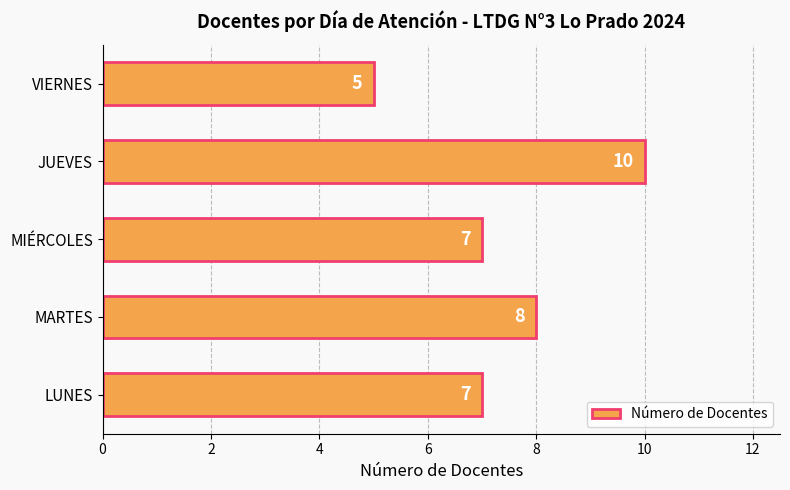

Approximately how many times larger is the value at VIERNES compared to MARTES?

0.6